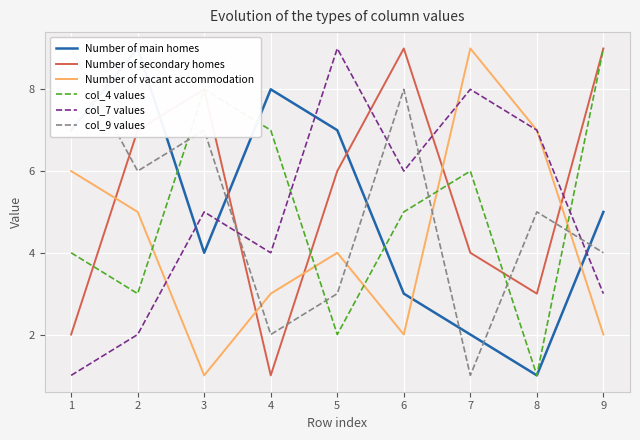

The value of col_4 values at 2 is 14. True or false?

False